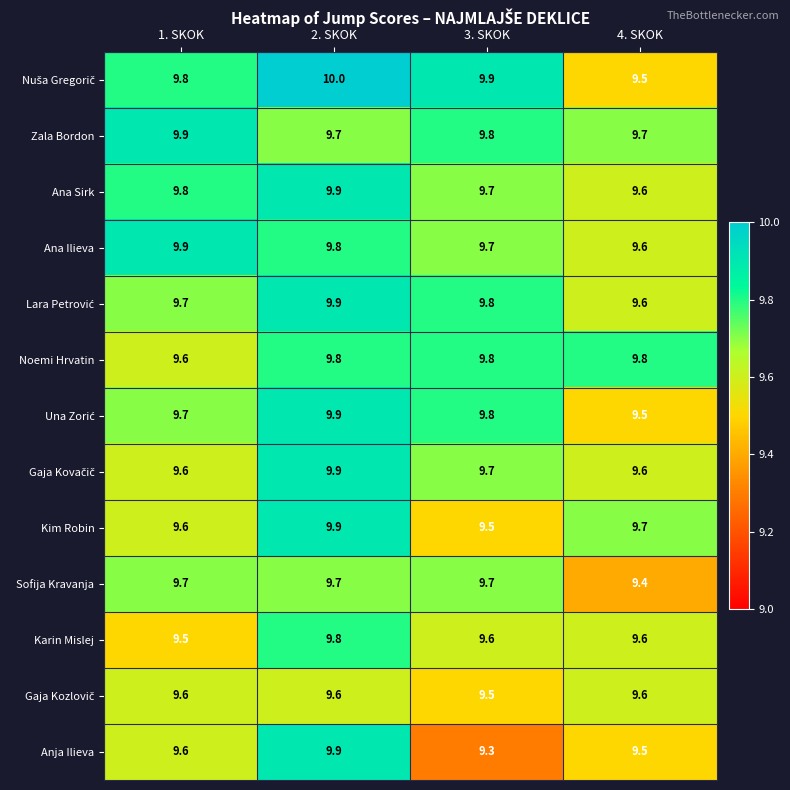

At how many categories does at least one series exceed 9?

4